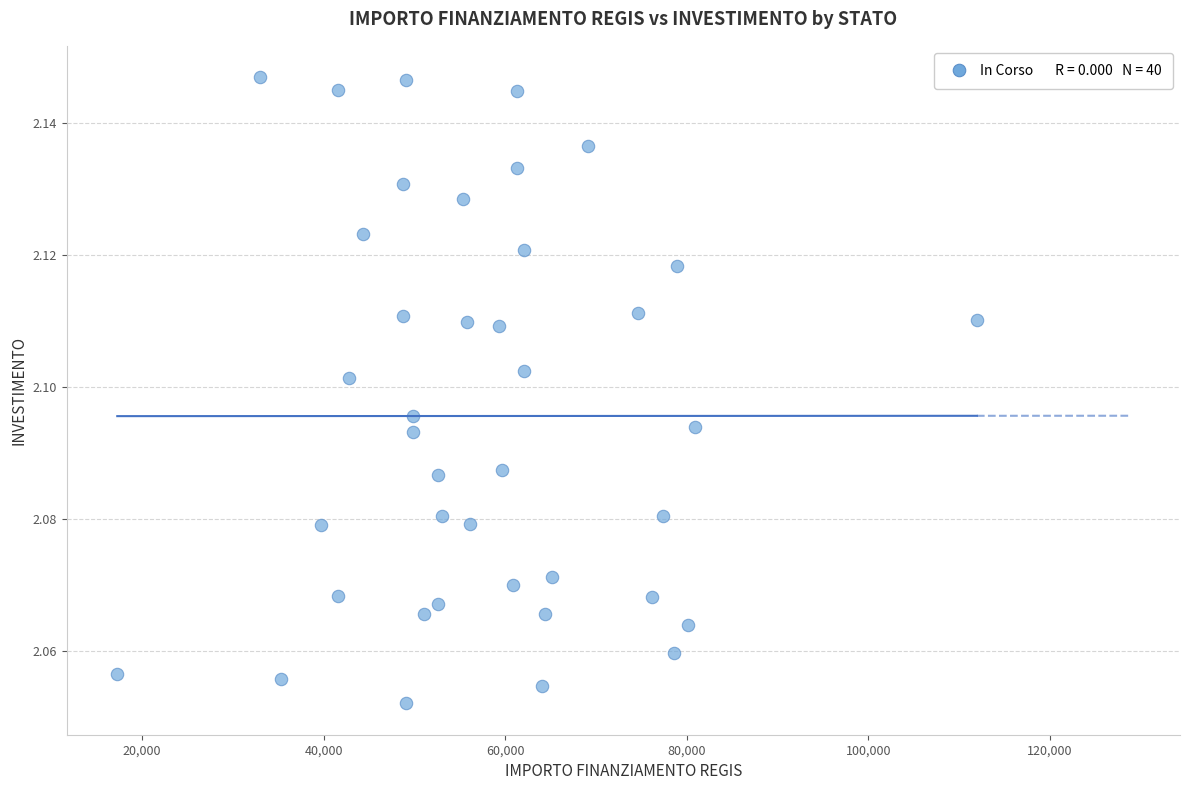

How many points are shown in the scatter plot?

40